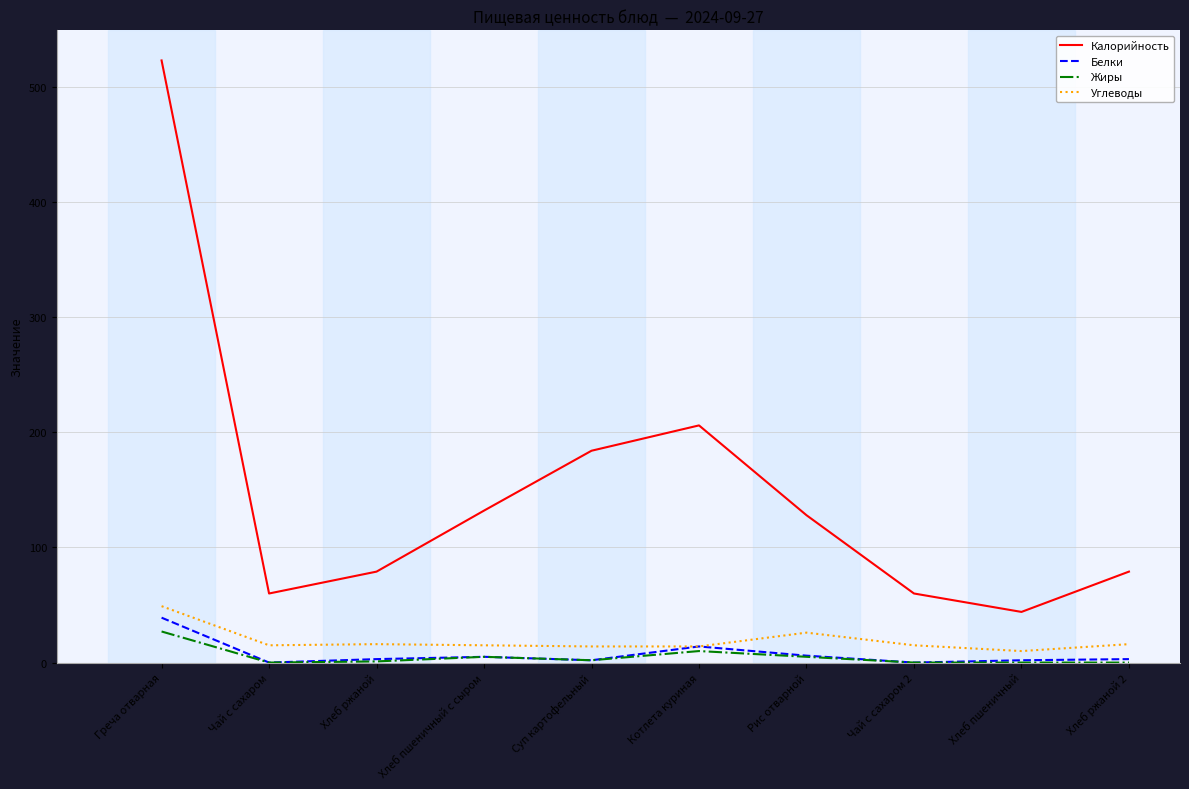

True or false: Углеводы and Калорийность intersect in this chart.

False